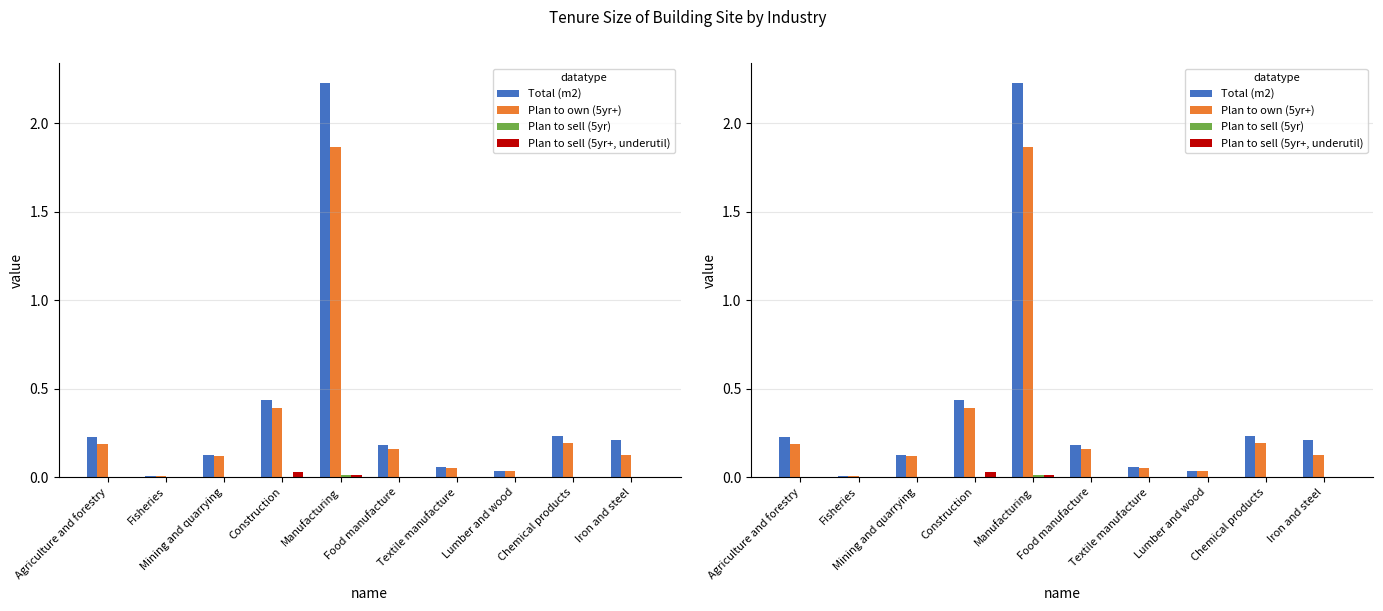

At which label does Plan to sell (5yr+, underutil) reach its peak?

Construction